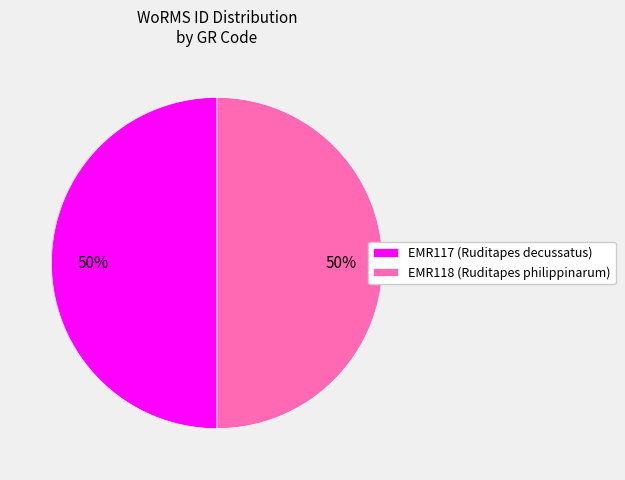

To the nearest percent, what percentage of the pie is EMR117?

50%